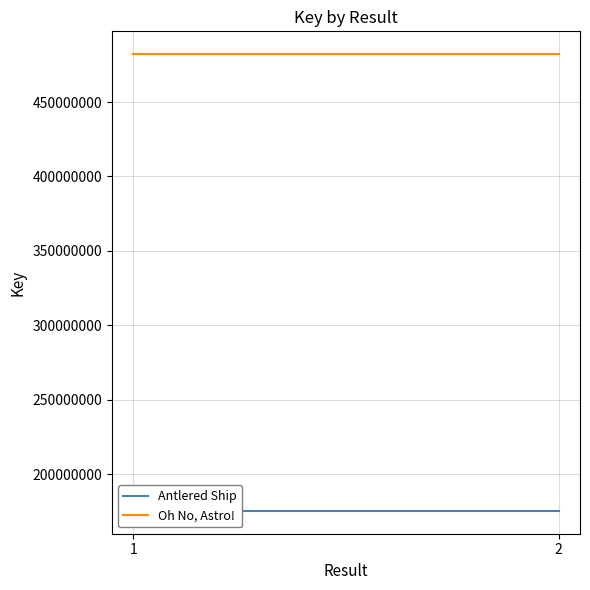

Is it true that Antlered Ship equals 175366551 at 2?

True